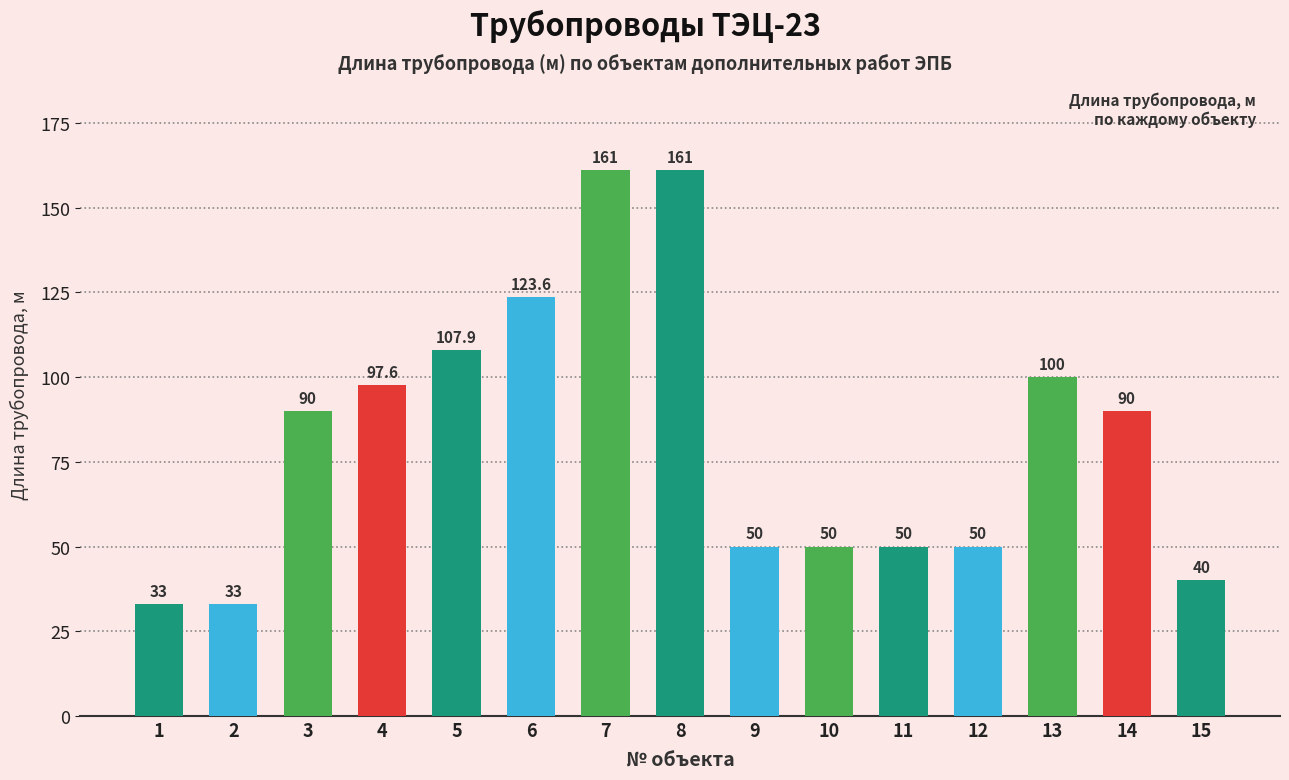

What is the maximum value shown in the chart?

161.0